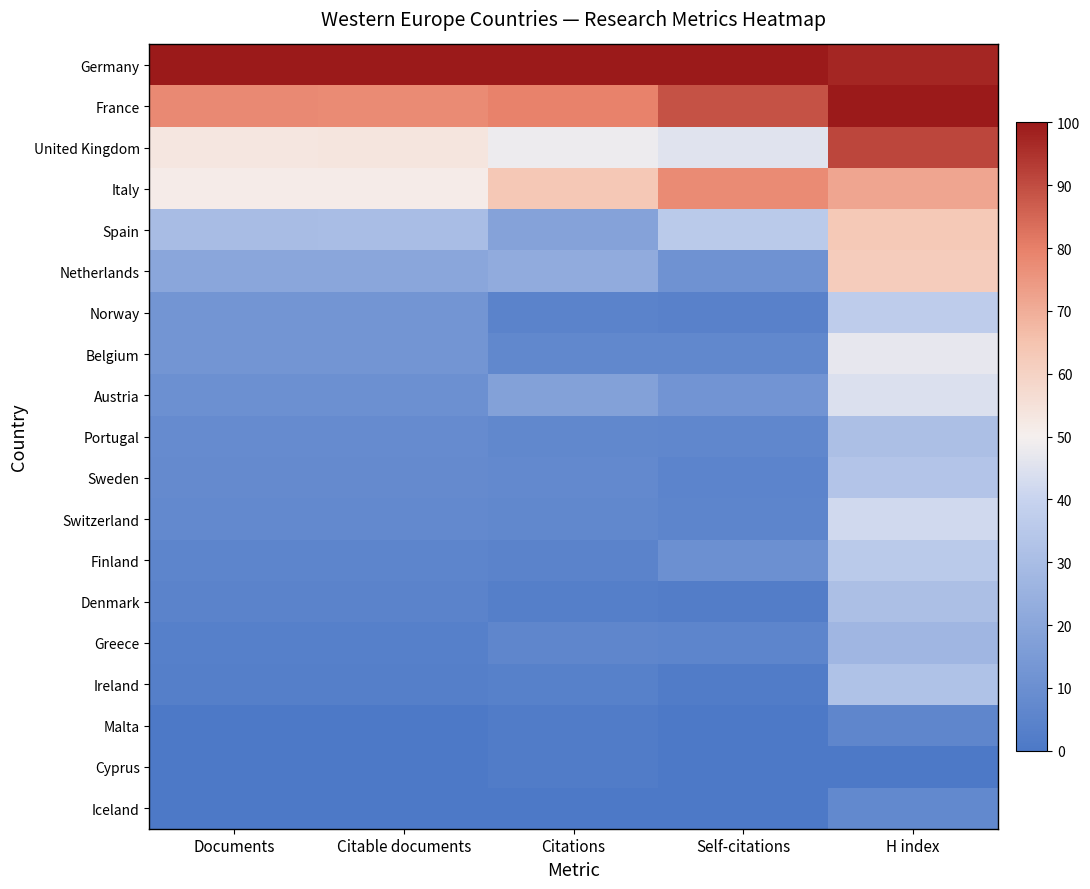

Reading left to right, extract all data points from this chart.

Germany: Documents=100.0	Citable documents=100.0	Citations=100.0	Self-citations=100.0	H index=97.5
France: Documents=77.9	Citable documents=77.4	Citations=79.4	Self-citations=88.9	H index=100.0
United Kingdom: Documents=53.3	Citable documents=53.6	Citations=48.1	Self-citations=45.3	H index=91.4
Italy: Documents=51.2	Citable documents=51.5	Citations=63.5	Self-citations=77.7	H index=71.6
Spain: Documents=30.0	Citable documents=30.1	Citations=18.7	Self-citations=35.7	H index=63.0
Netherlands: Documents=20.0	Citable documents=20.1	Citations=22.4	Self-citations=11.6	H index=61.7
Norway: Documents=12.5	Citable documents=12.6	Citations=4.7	Self-citations=4.0	H index=37.0
Belgium: Documents=12.5	Citable documents=12.6	Citations=6.8	Self-citations=6.9	H index=46.9
Austria: Documents=10.4	Citable documents=10.5	Citations=17.7	Self-citations=12.4	H index=44.4
Portugal: Documents=8.3	Citable documents=8.4	Citations=6.7	Self-citations=6.4	H index=30.9
Sweden: Documents=7.9	Citable documents=7.9	Citations=7.7	Self-citations=5.1	H index=33.3
Switzerland: Documents=7.5	Citable documents=7.5	Citations=6.8	Self-citations=5.6	H index=42.0
Finland: Documents=5.8	Citable documents=5.9	Citations=5.0	Self-citations=10.2	H index=35.8
Denmark: Documents=5.0	Citable documents=5.0	Citations=2.9	Self-citations=2.1	H index=30.9
Greece: Documents=3.3	Citable documents=3.3	Citations=6.0	Self-citations=5.7	H index=27.2
Ireland: Documents=2.9	Citable documents=2.9	Citations=3.6	Self-citations=1.9	H index=32.1
Malta: Documents=0.0	Citable documents=0.0	Citations=1.7	Self-citations=0.1	H index=6.2
Cyprus: Documents=0.0	Citable documents=0.0	Citations=1.7	Self-citations=0.1	H index=0.0
Iceland: Documents=0.0	Citable documents=0.0	Citations=0.0	Self-citations=0.0	H index=7.4